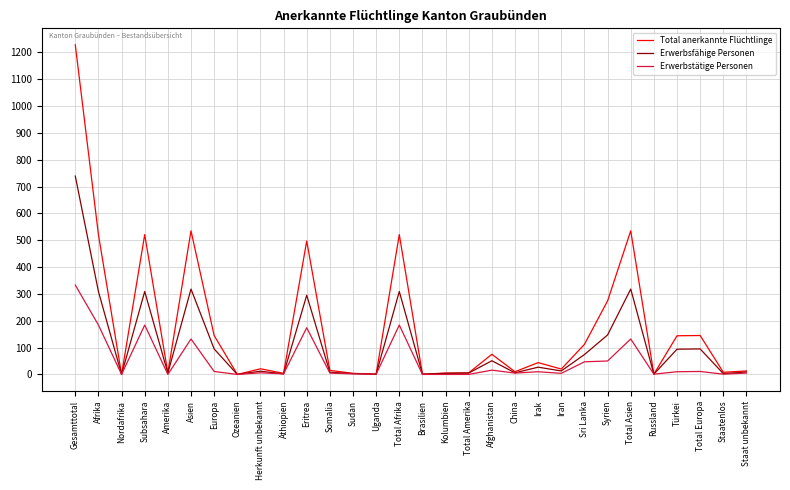

Is the value of Total anerkannte Flüchtlinge at Staatenlos greater than the value of Erwerbstätige Personen at Total Afrika?

No